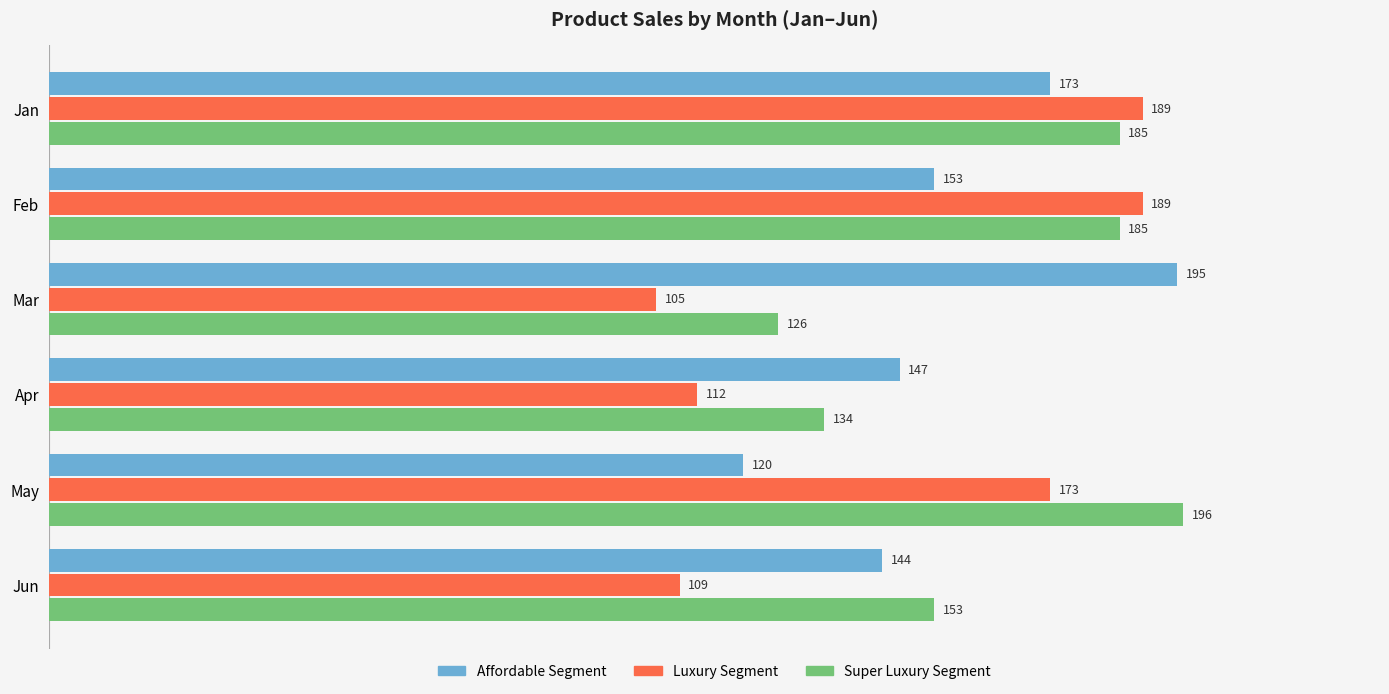

Rank the series by their maximum value, from highest to lowest.

Super Luxury Segment, Affordable Segment, Luxury Segment